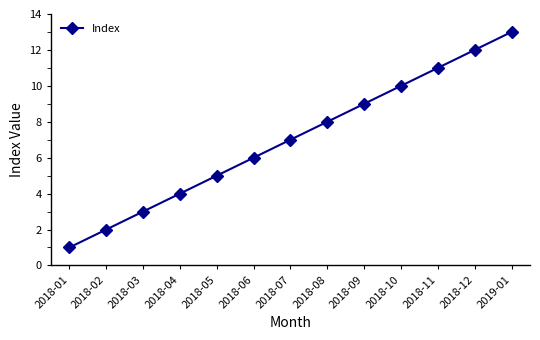

True or false: there are more than 0 points higher than both neighbors.

False